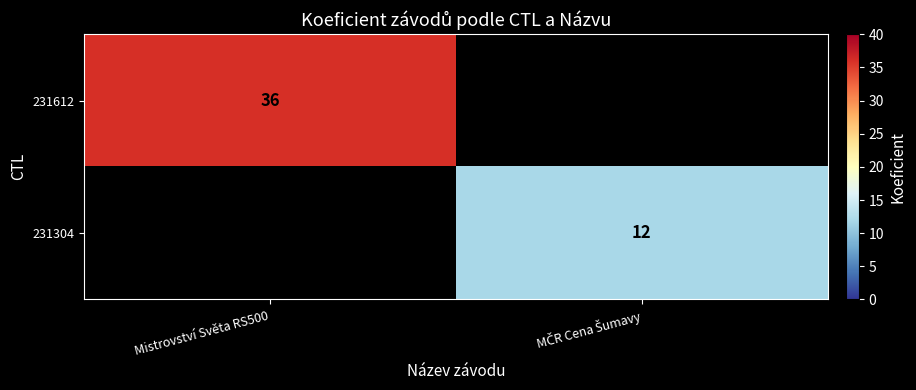

True or false: 231612 has a value of 51 at Mistrovství Světa RS500.

False